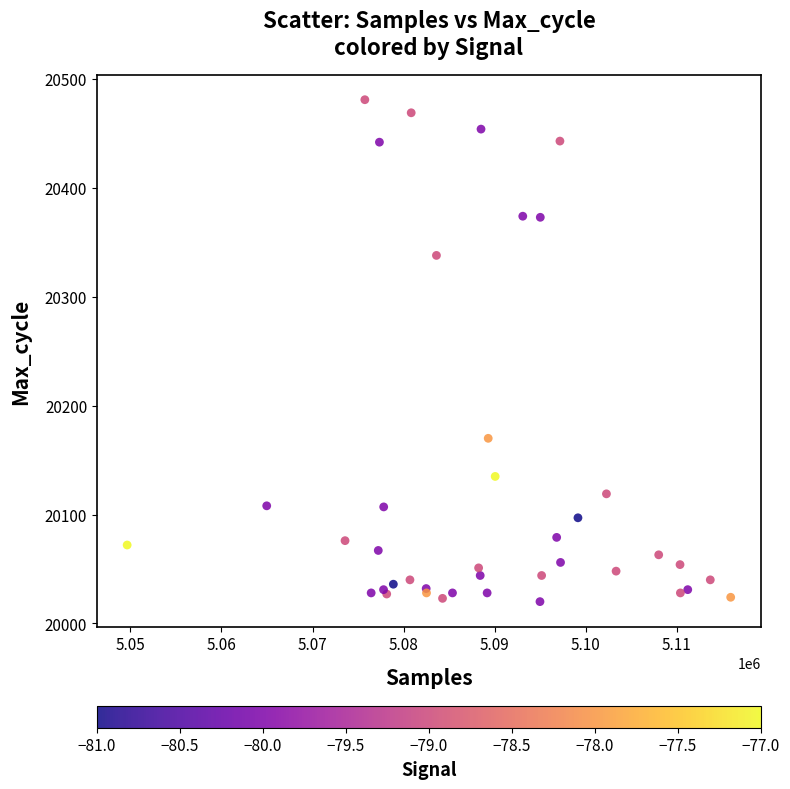

What Y value in the scatter plot is closest to 20250?

20170